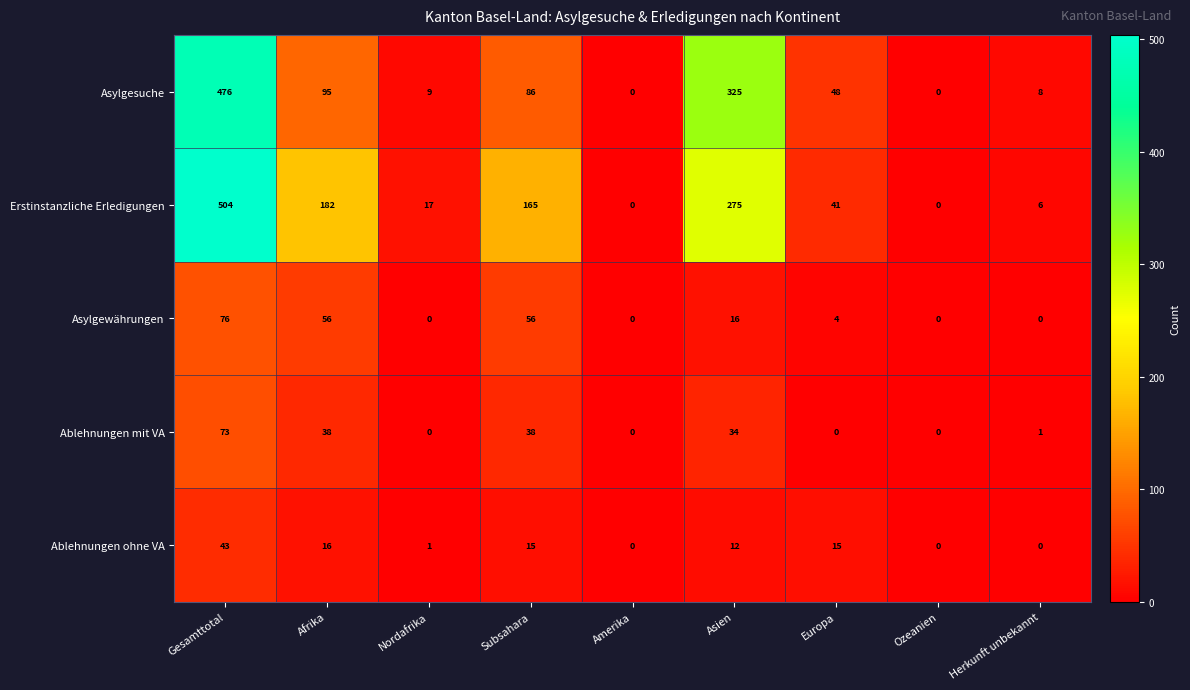

True or false: Asylgewährungen has a value of 16 at Asien.

True